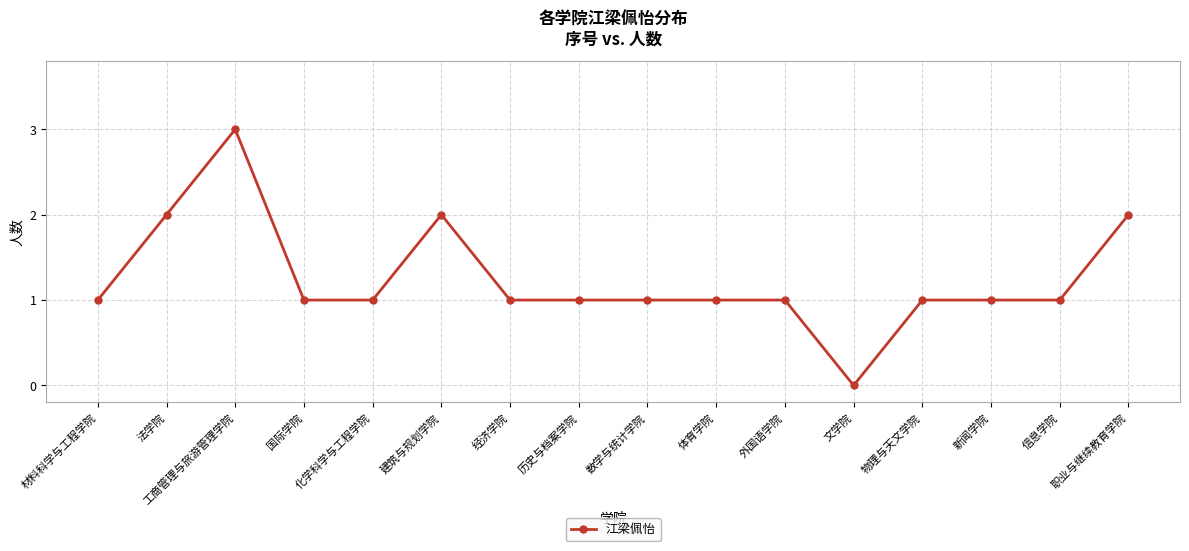

What position from the right is 材料科学与工程学院?

16